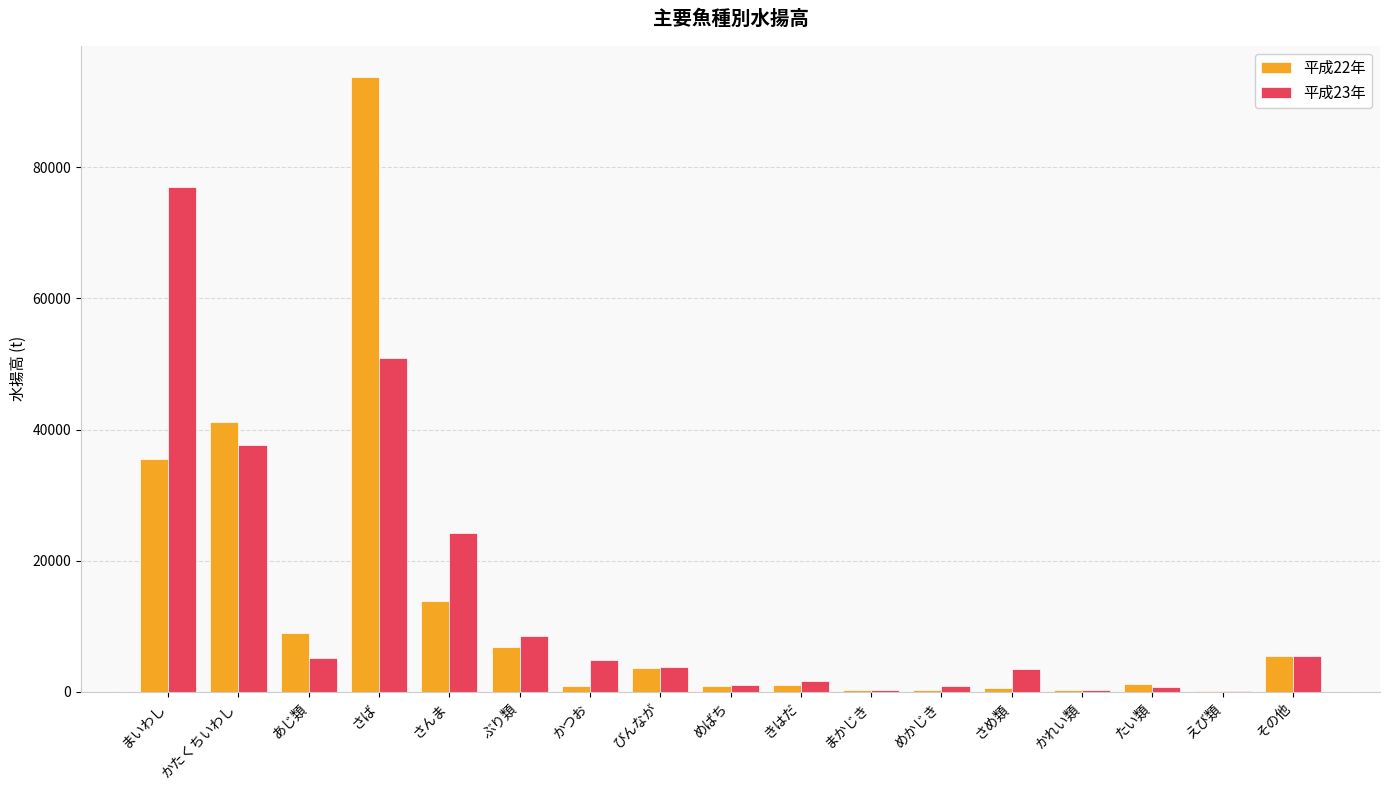

What value does the 平成23年 series have at ぶり類?

8469